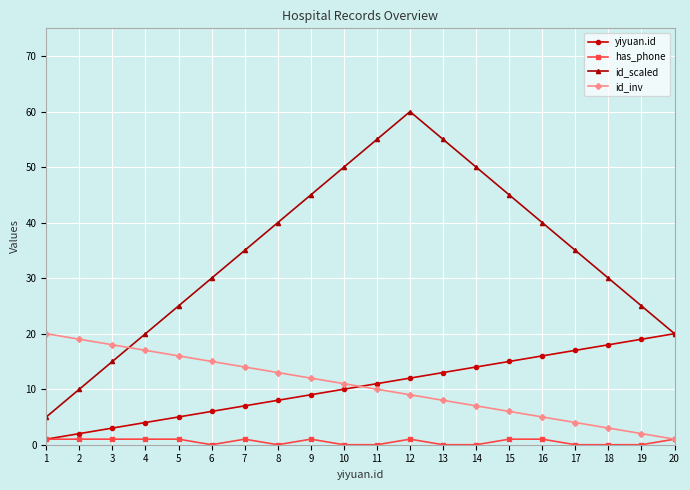

What is the sum of all id_scaled values?

690